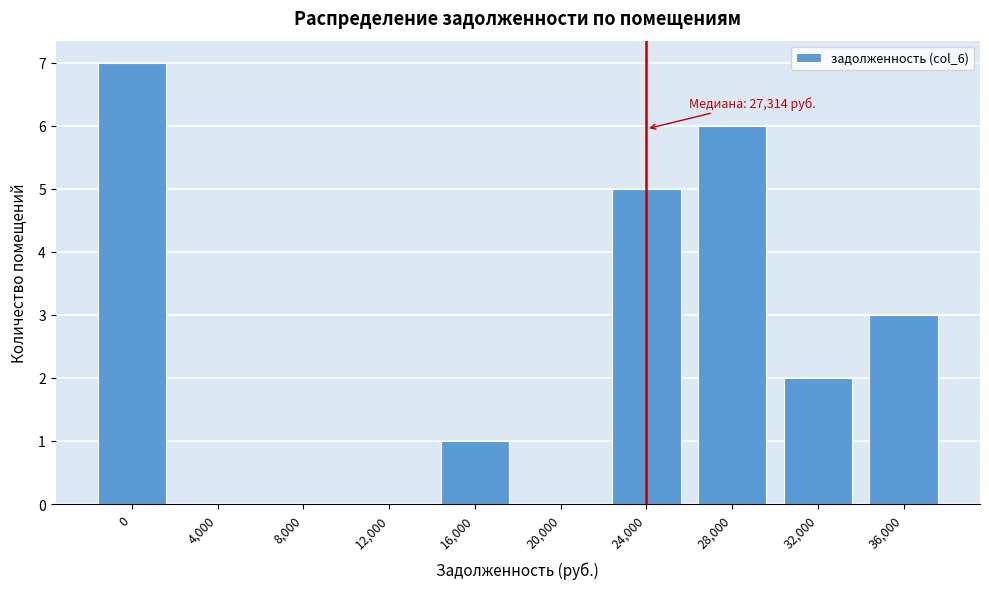

Reading right to left, extract all data points from this chart.

36,000=3	32,000=2	28,000=6	24,000=5	20,000=0	16,000=1	12,000=0	8,000=0	4,000=0	0=7